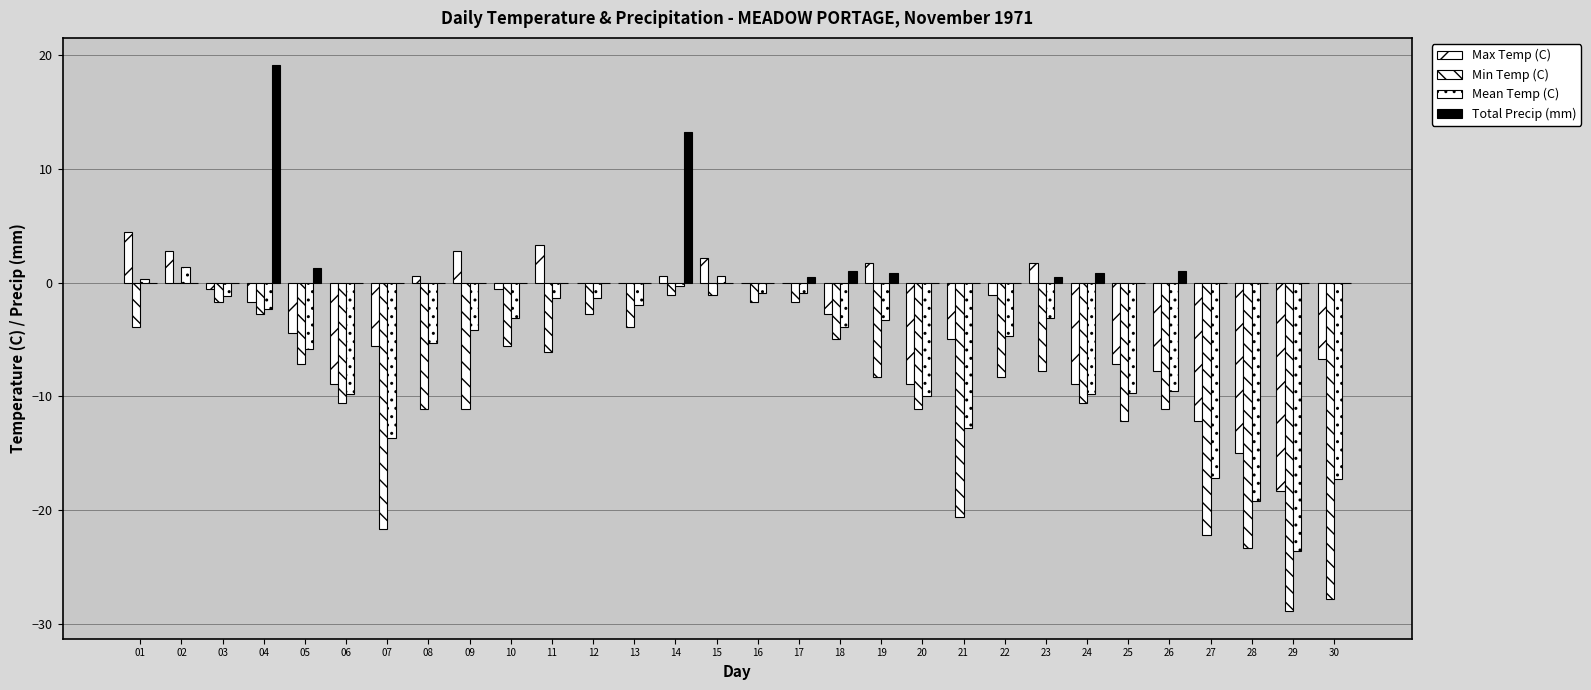

At which label is Mean Temp (C) closest to -11?

20